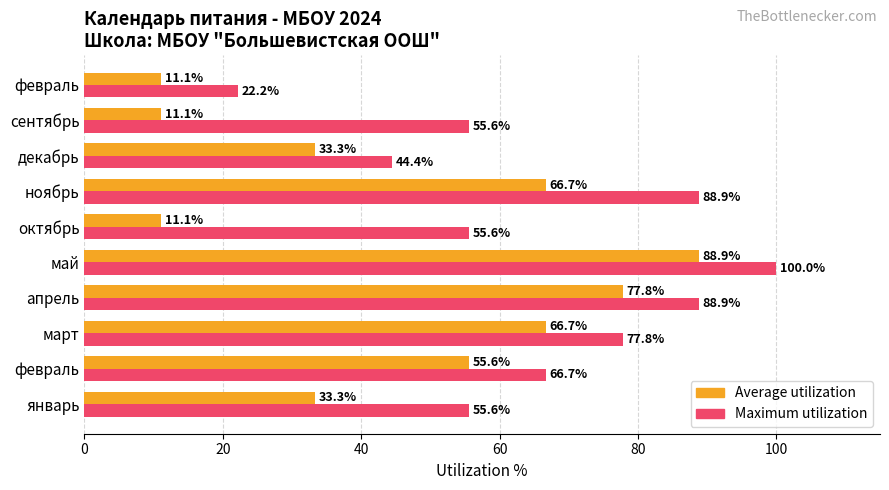

How many data points does each series have?

10